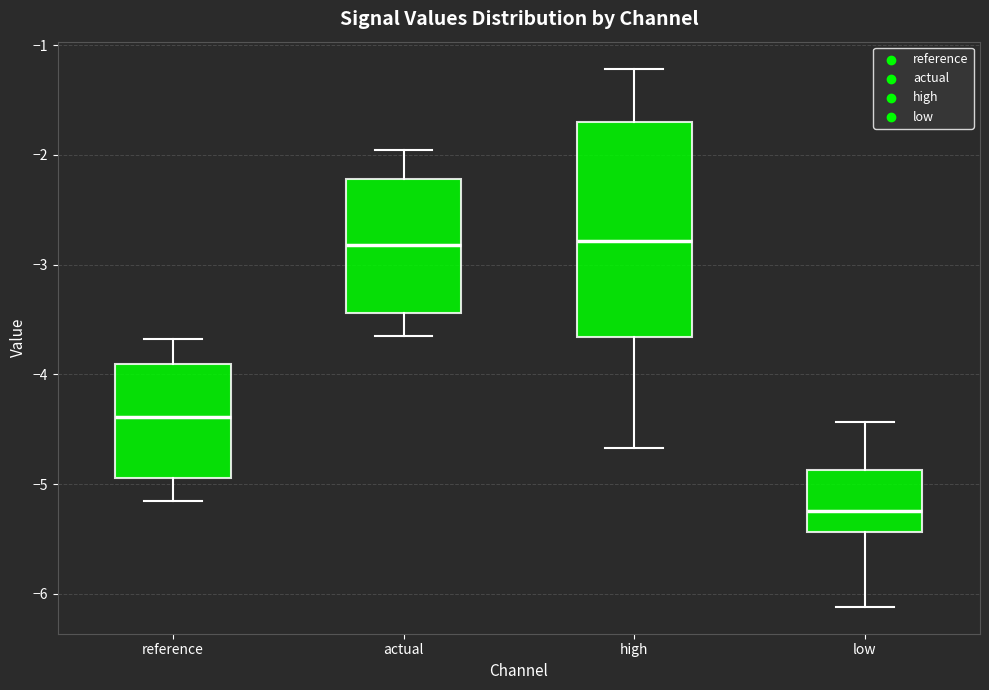

Comparing the boxes themselves (not the whiskers), which one is the tallest?

high